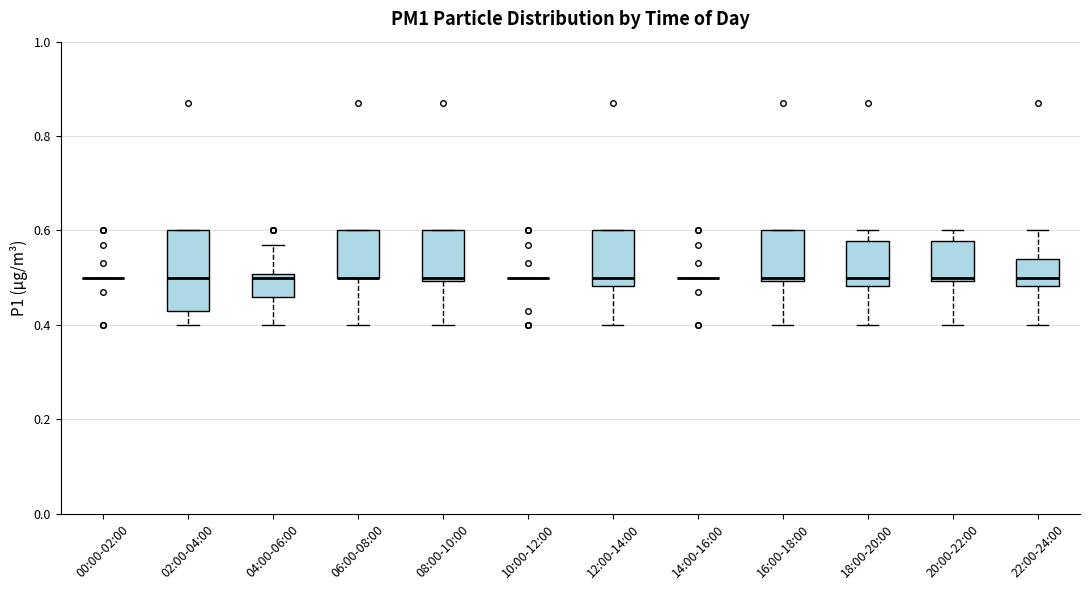

Where is the lower edge of the box for 08:00-10:00 on the y-axis? The values are not printed on the chart, so give them approximately, as read against the axis.

0.50